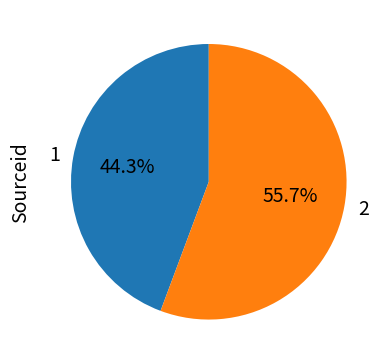

What is the largest slice in the pie chart?

2